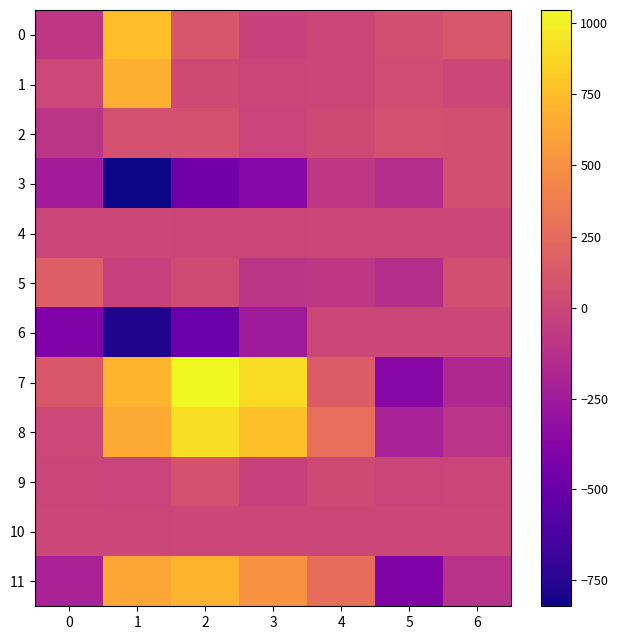

Rank the series at 5 from lowest to highest value.

11, 7, 8, 3, 5, 9, 4, 6, 10, 1, 0, 2